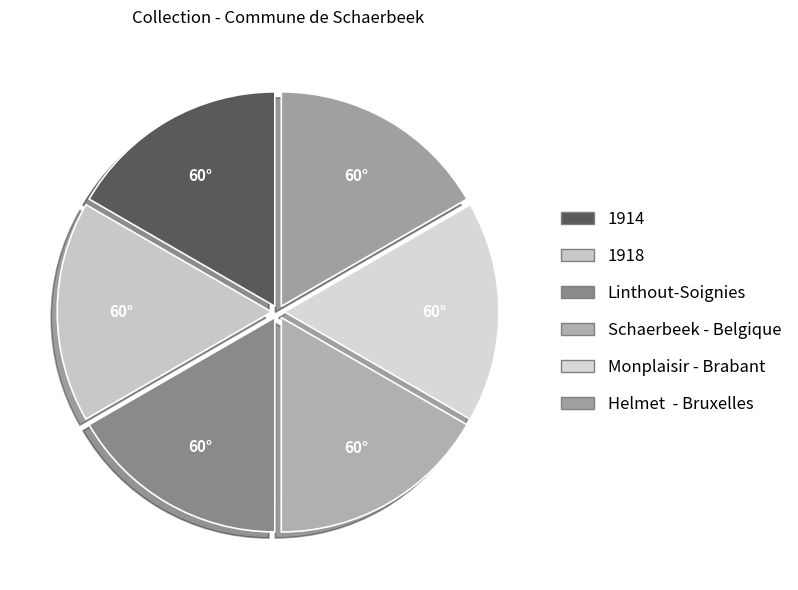

What is the largest slice in the pie chart?

Helmet  - Bruxelles